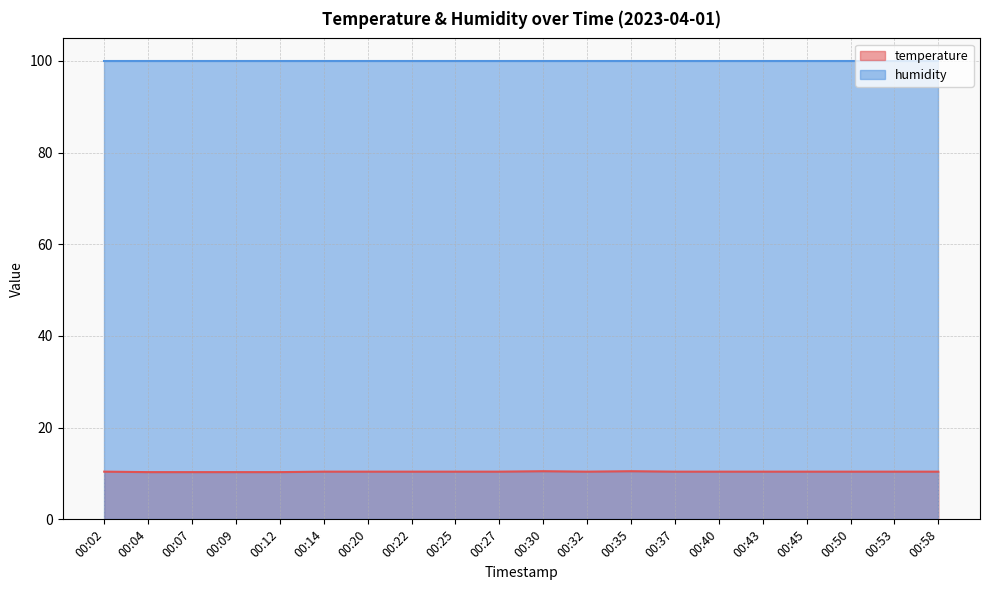

How many lines are shown in the chart?

2